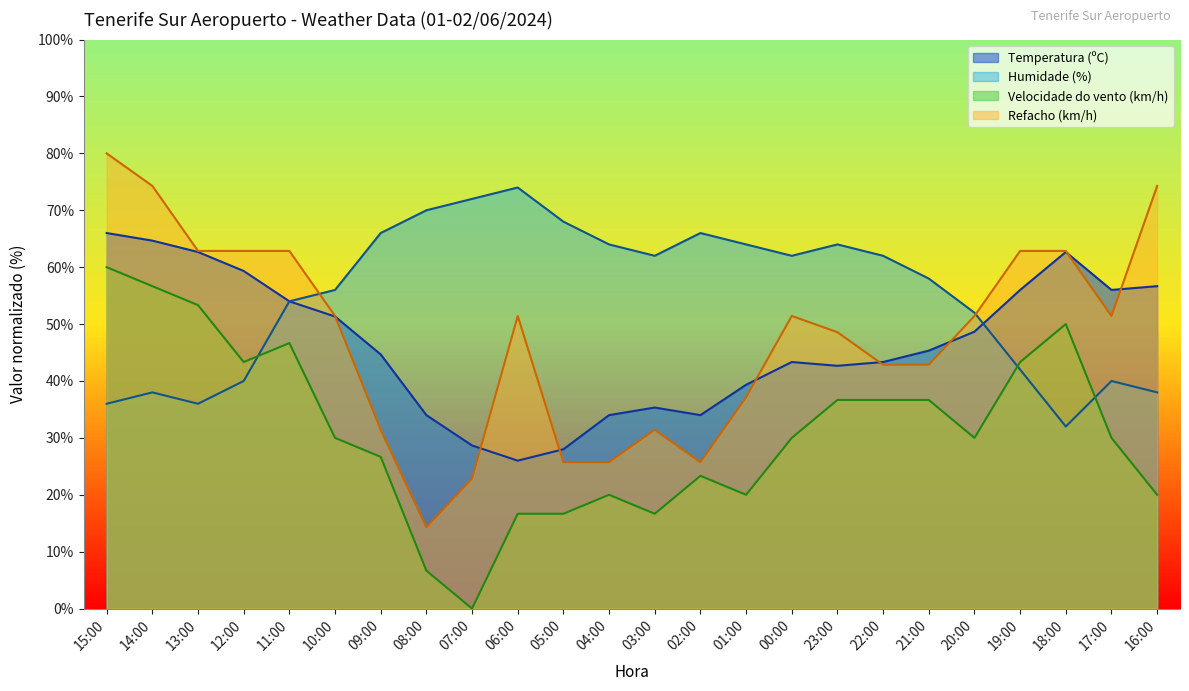

Reading left to right, list all the values displayed in this chart.

Temperatura (ºC): 66.0	64.7	62.7	59.3	54.0	51.3	44.7	34.0	28.7	26.0	28.0	34.0	35.3	34.0	39.3	43.3	42.7	43.3	45.3	48.7	56.0	62.7	56.0	56.7
Humidade (%): 36.0	38.0	36.0	40.0	54.0	56.0	66.0	70.0	72.0	74.0	68.0	64.0	62.0	66.0	64.0	62.0	64.0	62.0	58.0	52.0	42.0	32.0	40.0	38.0
Velocidade do vento (km/h): 60.0	56.7	53.3	43.3	46.7	30.0	26.7	6.7	0.0	16.7	16.7	20.0	16.7	23.3	20.0	30.0	36.7	36.7	36.7	30.0	43.3	50.0	30.0	20.0
Refacho (km/h): 80.0	74.3	62.9	62.9	62.9	51.4	31.4	14.3	22.9	51.4	25.7	25.7	31.4	25.7	37.1	51.4	48.6	42.9	42.9	51.4	62.9	62.9	51.4	74.3